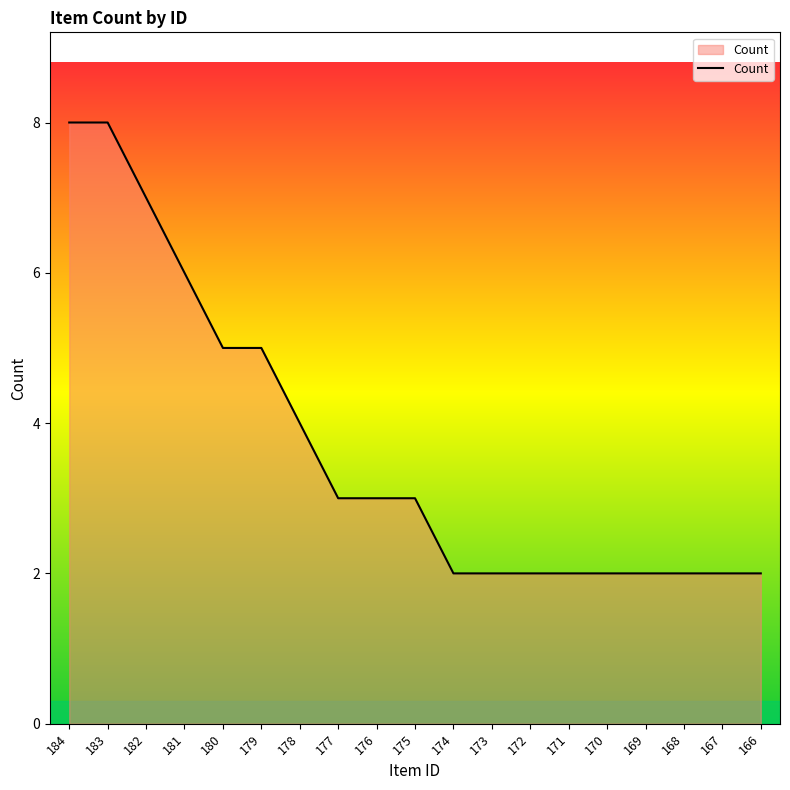

What is the ratio of the value at 183 to the value at 179?

1.6